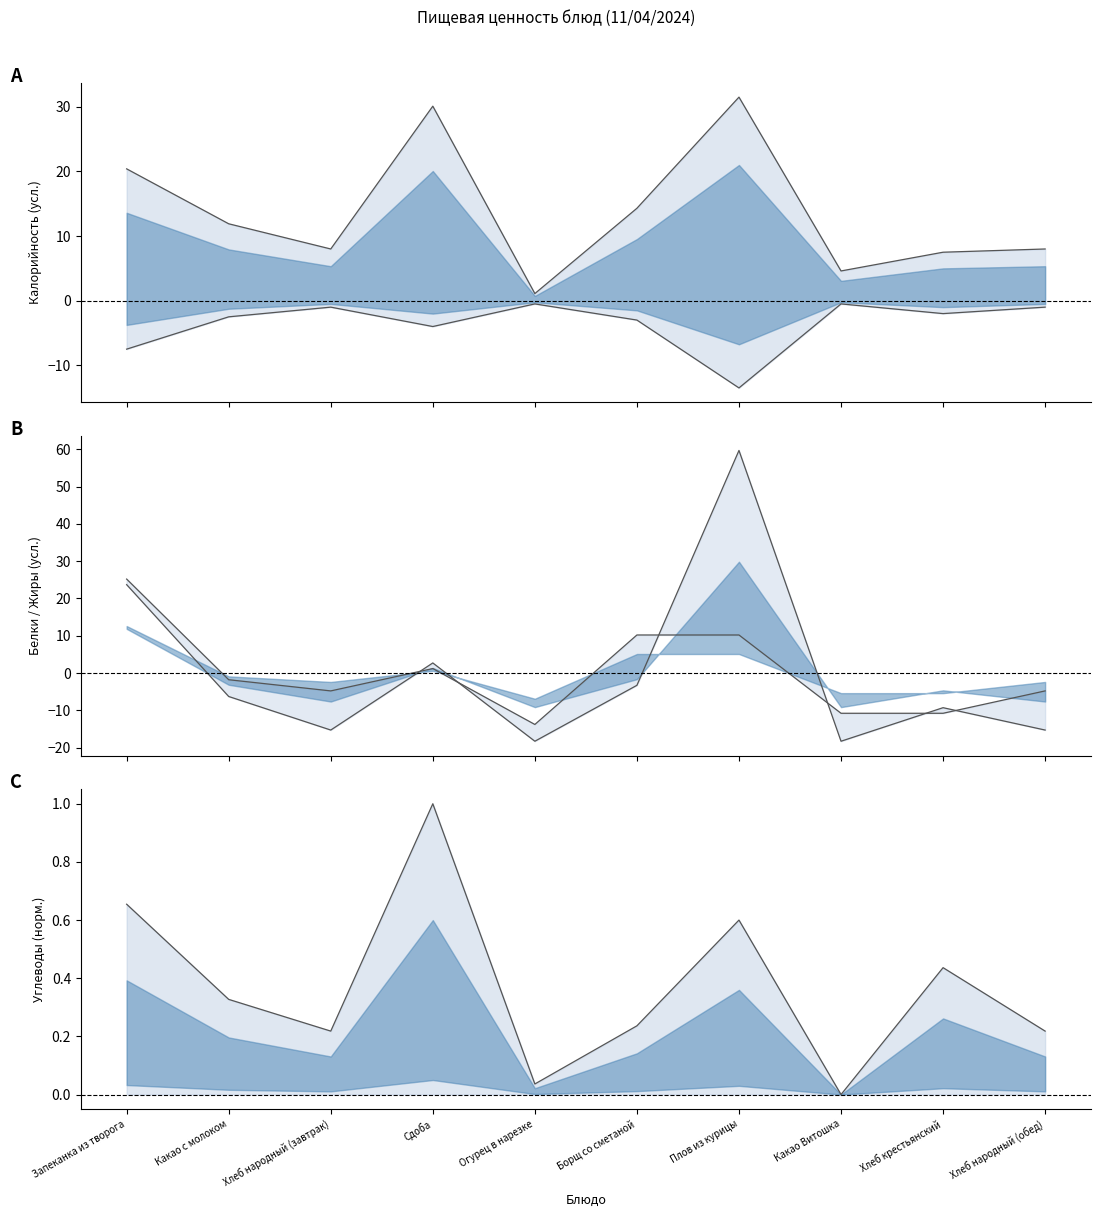

Where is Углеводы nearest to the value 0?

Какао Витошка